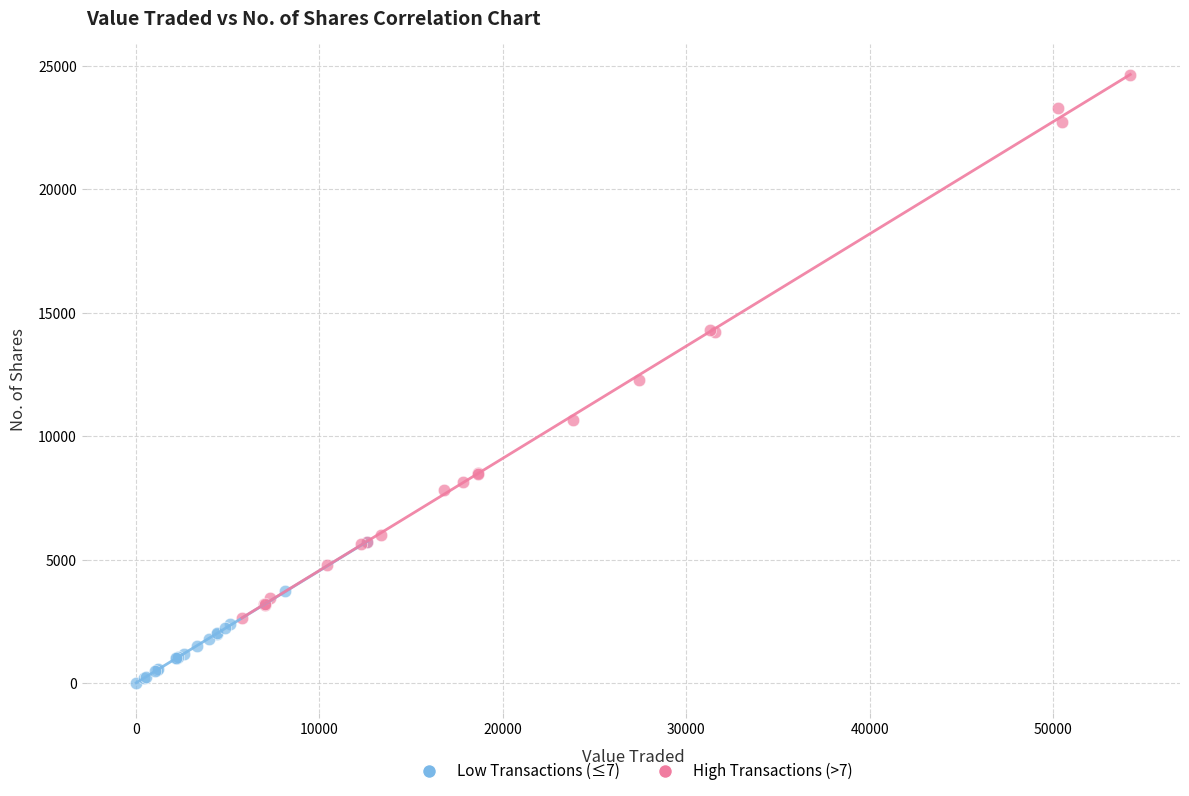

Which series reaches the minimum Y coordinate?

Low Transactions (≤7)